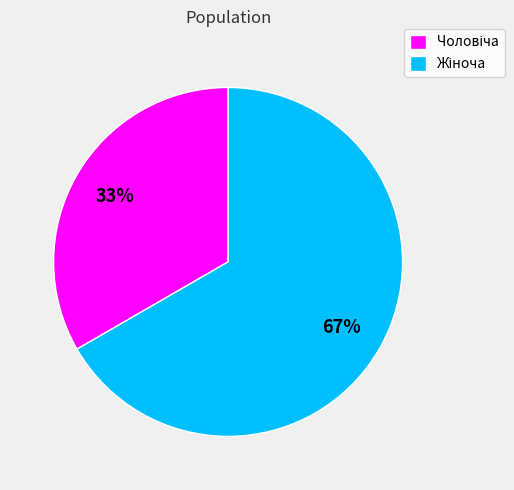

How many segments does this pie chart have?

2